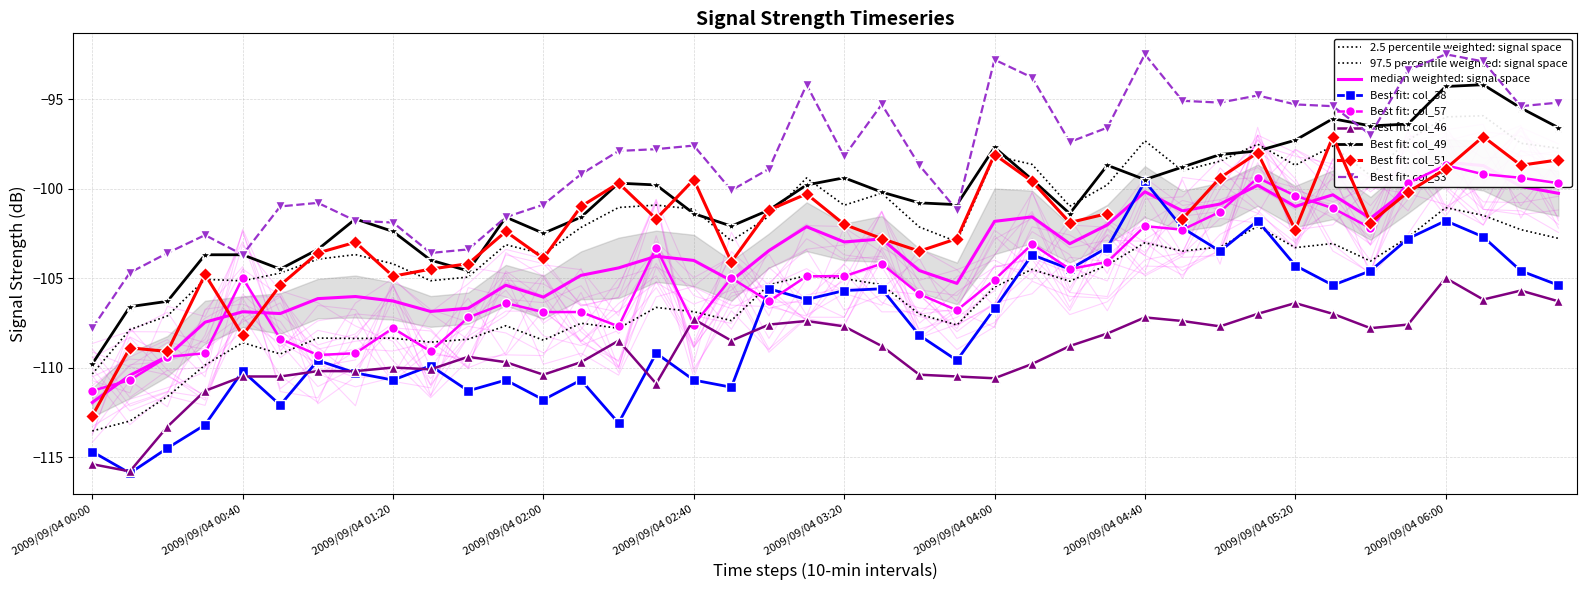

What is the difference between the maximum and minimum values in the col_57 series?

12.6